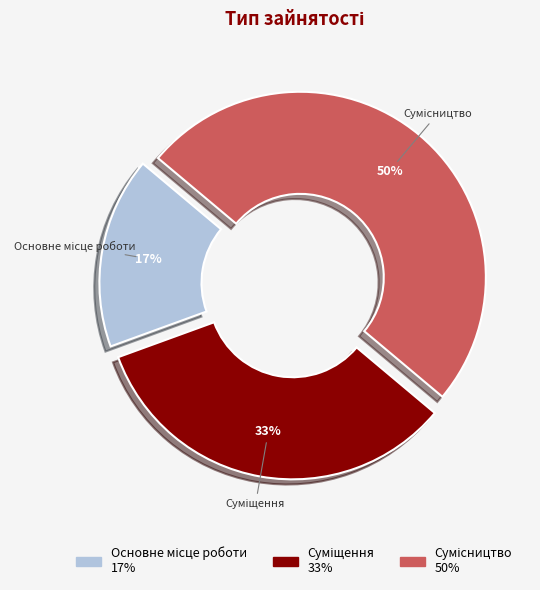

To the nearest percent, what is the average slice percentage?

33%